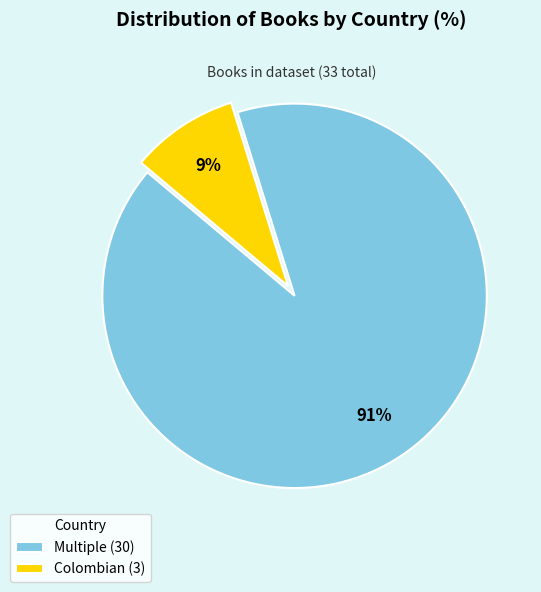

Does any single category account for the majority?

Yes